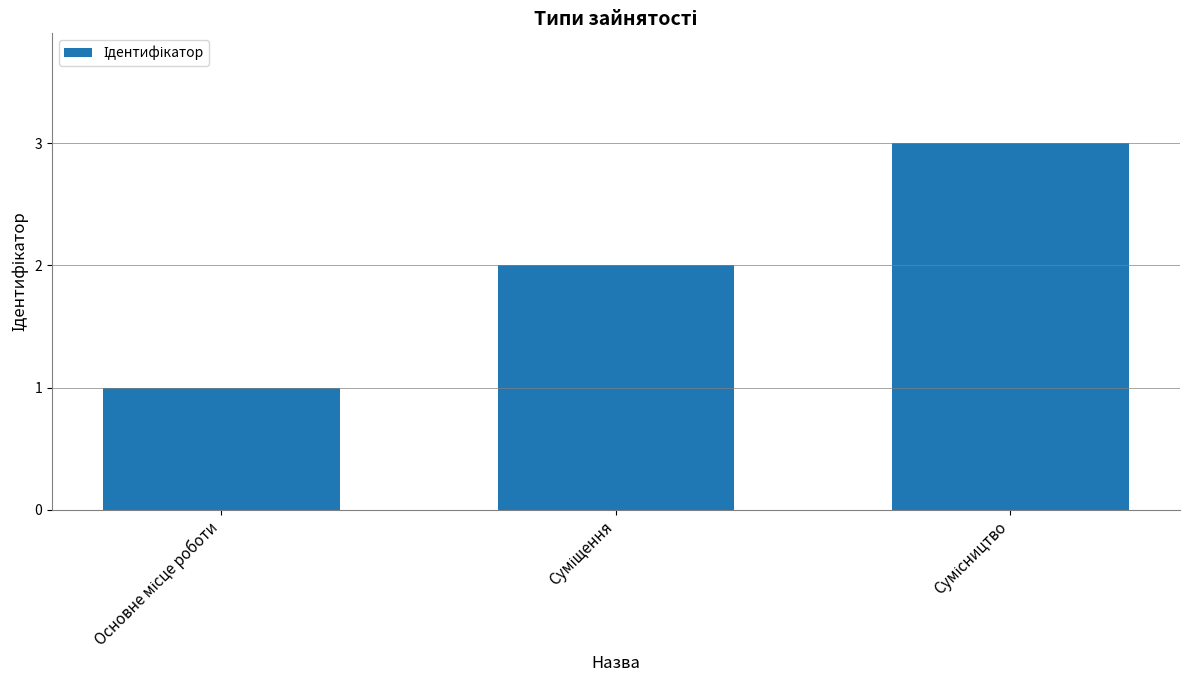

What is the maximum value shown in the chart?

3